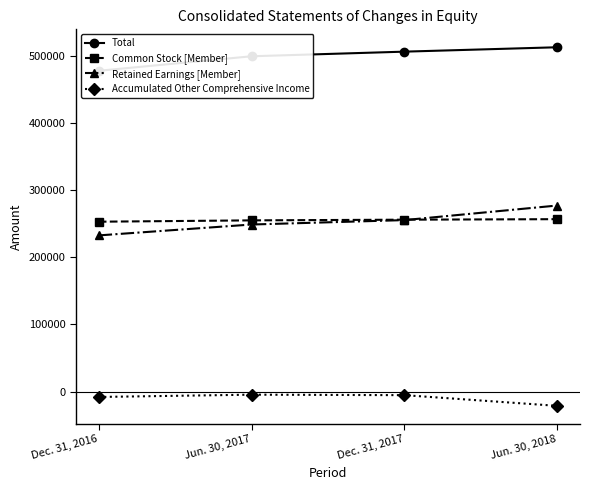

Is this an area chart (filled region under the line)?

No